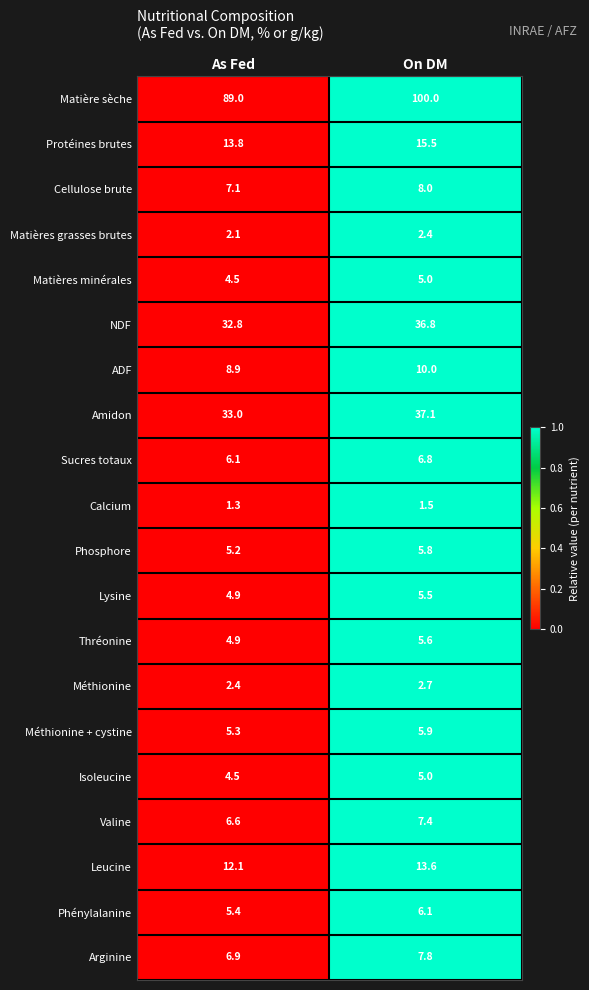

At which category does the chart reach its peak across all series?

On DM